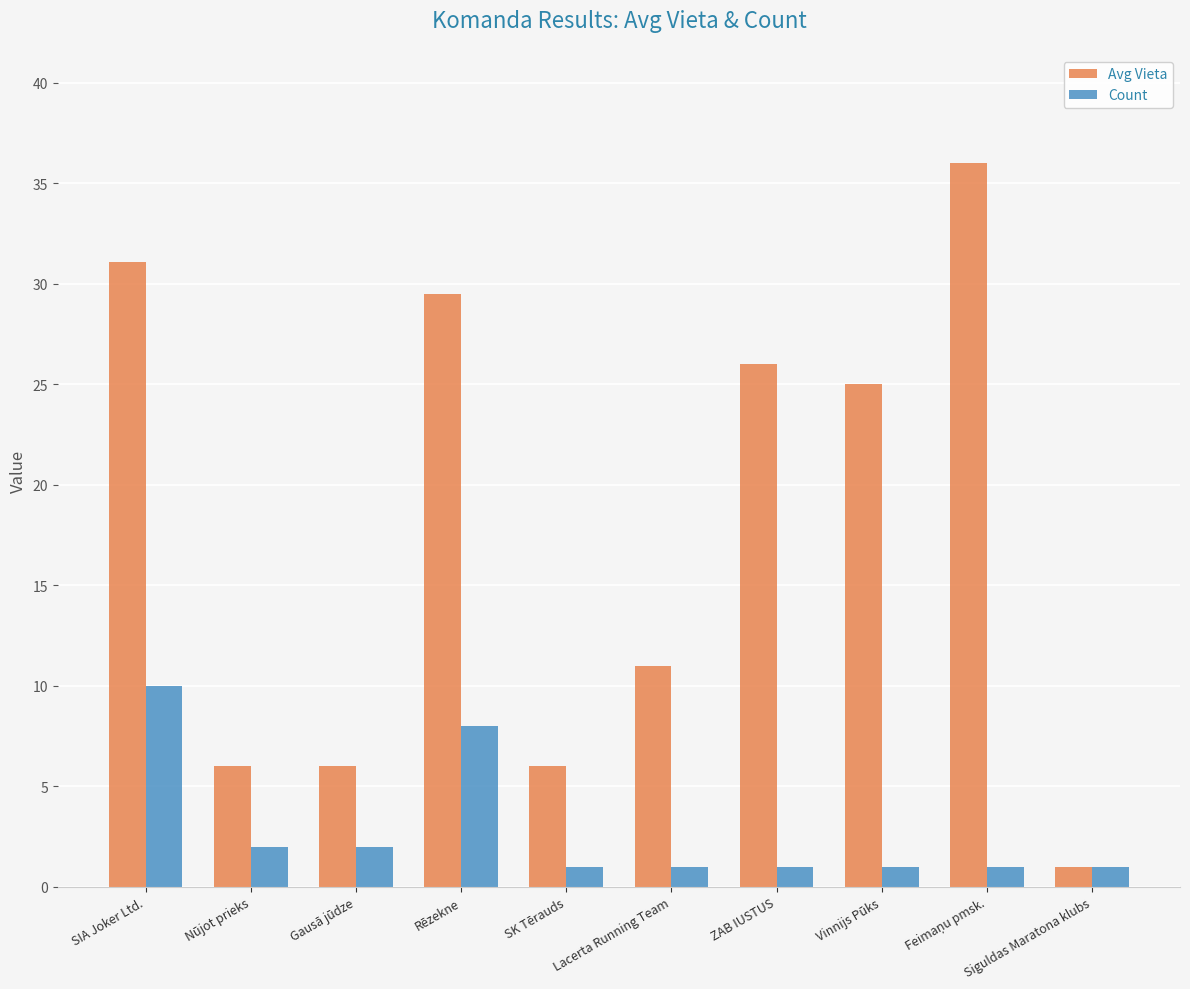

How many distinct data groups are displayed?

2